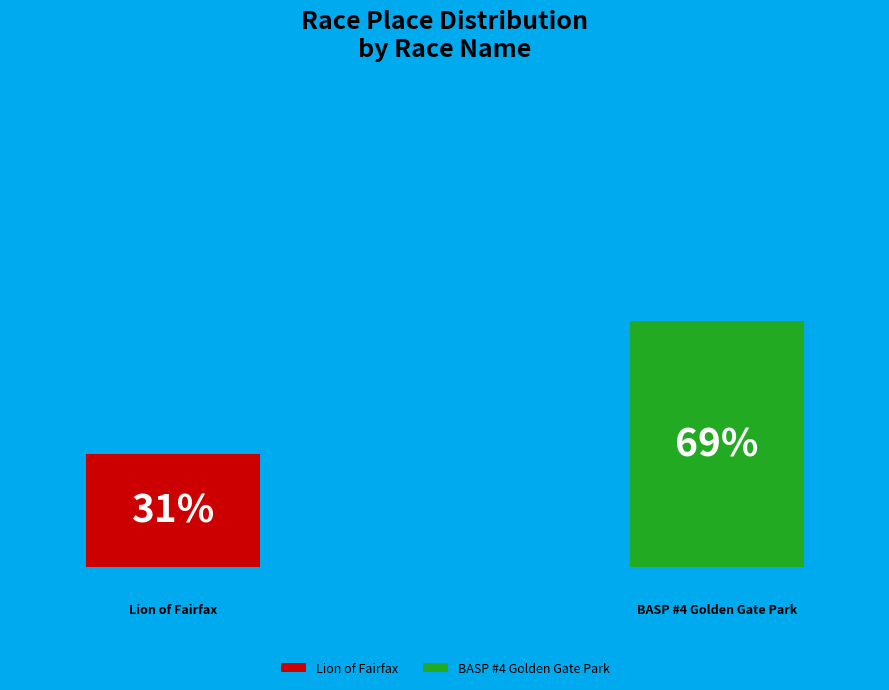

Is it true that Lion of Fairfax is 24% of the pie?

False